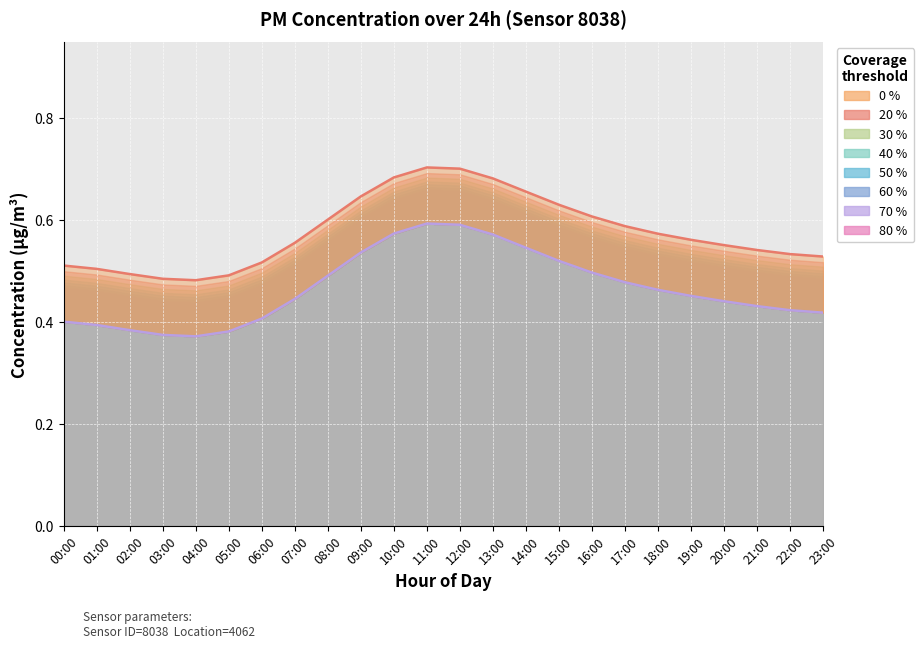

What is the sum of all P2 line values?

11.2